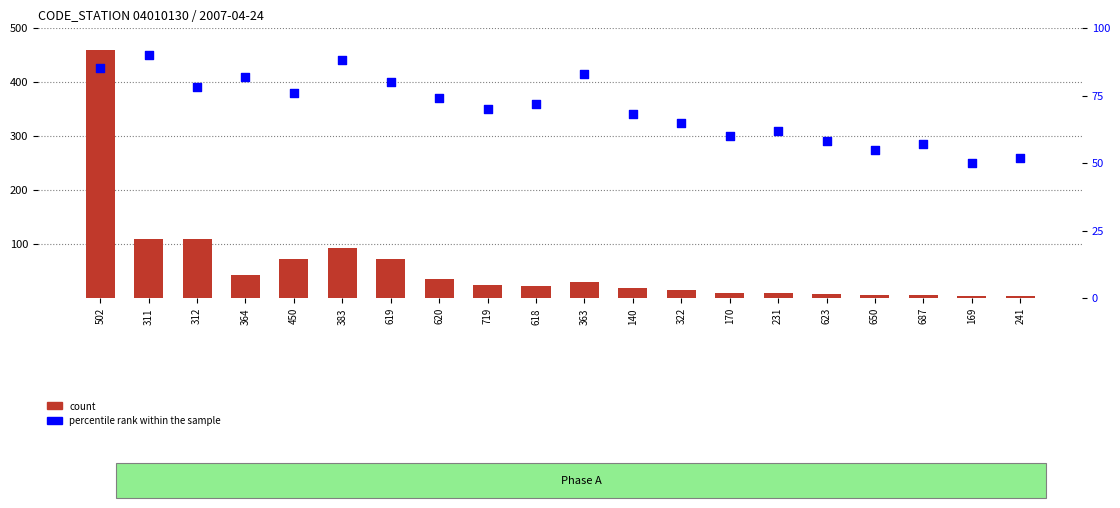

What is the total value across all series at 620?

110